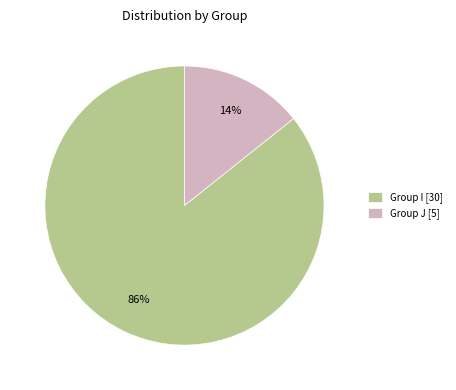

Which category accounts for the majority?

Group I [30]